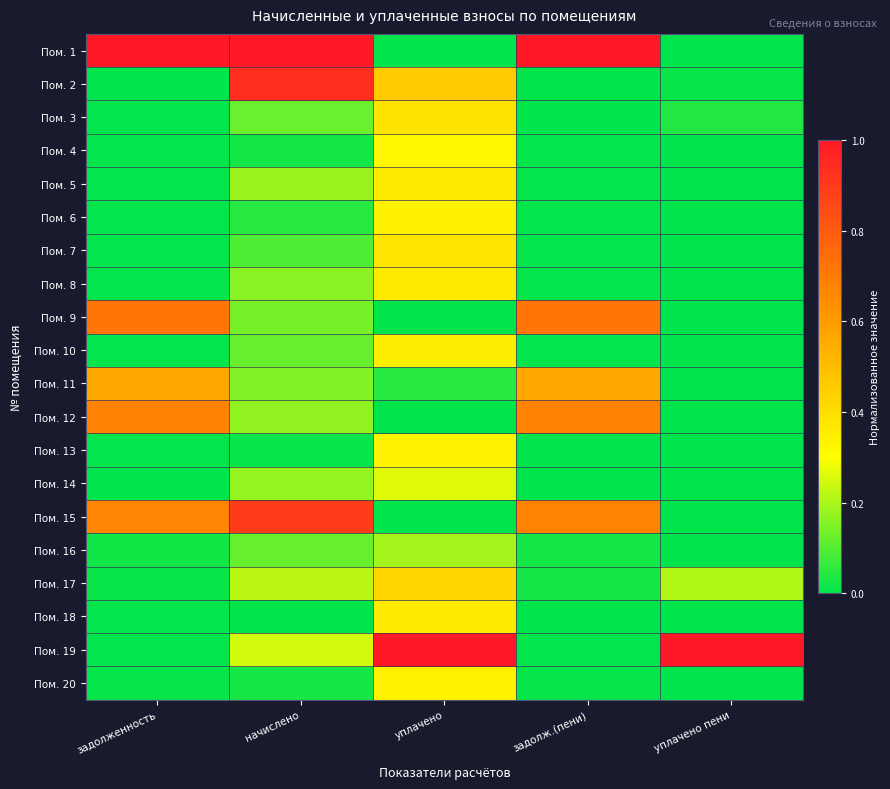

Reading left to right, extract all data points from this chart.

Пом. 1: задолженность=1.0	начислено=1.0	уплачено=0.0	задолж.(пени)=1.0	уплачено пени=0.0
Пом. 2: задолженность=0.0	начислено=0.9	уплачено=0.5	задолж.(пени)=0.0	уплачено пени=0.0
Пом. 3: задолженность=0.0	начислено=0.1	уплачено=0.4	задолж.(пени)=0.0	уплачено пени=0.0
Пом. 4: задолженность=0.0	начислено=0.0	уплачено=0.3	задолж.(пени)=0.0	уплачено пени=0.0
Пом. 5: задолженность=0.0	начислено=0.2	уплачено=0.4	задолж.(пени)=0.0	уплачено пени=0.0
Пом. 6: задолженность=0.0	начислено=0.0	уплачено=0.3	задолж.(пени)=0.0	уплачено пени=0.0
Пом. 7: задолженность=0.0	начислено=0.1	уплачено=0.4	задолж.(пени)=0.0	уплачено пени=0.0
Пом. 8: задолженность=0.0	начислено=0.2	уплачено=0.4	задолж.(пени)=0.0	уплачено пени=0.0
Пом. 9: задолженность=0.7	начислено=0.1	уплачено=0.0	задолж.(пени)=0.7	уплачено пени=0.0
Пом. 10: задолженность=0.0	начислено=0.1	уплачено=0.4	задолж.(пени)=0.0	уплачено пени=0.0
Пом. 11: задолженность=0.6	начислено=0.2	уплачено=0.0	задолж.(пени)=0.6	уплачено пени=0.0
Пом. 12: задолженность=0.7	начислено=0.2	уплачено=0.0	задолж.(пени)=0.7	уплачено пени=0.0
Пом. 13: задолженность=0.0	начислено=0.0	уплачено=0.3	задолж.(пени)=0.0	уплачено пени=0.0
Пом. 14: задолженность=0.0	начислено=0.2	уплачено=0.3	задолж.(пени)=0.0	уплачено пени=0.0
Пом. 15: задолженность=0.7	начислено=0.9	уплачено=0.0	задолж.(пени)=0.7	уплачено пени=0.0
Пом. 16: задолженность=0.0	начислено=0.1	уплачено=0.2	задолж.(пени)=0.0	уплачено пени=0.0
Пом. 17: задолженность=0.0	начислено=0.2	уплачено=0.4	задолж.(пени)=0.0	уплачено пени=0.2
Пом. 18: задолженность=0.0	начислено=0.0	уплачено=0.4	задолж.(пени)=0.0	уплачено пени=0.0
Пом. 19: задолженность=0.0	начислено=0.2	уплачено=1.0	задолж.(пени)=0.0	уплачено пени=1.0
Пом. 20: задолженность=0.0	начислено=0.0	уплачено=0.3	задолж.(пени)=0.0	уплачено пени=0.0